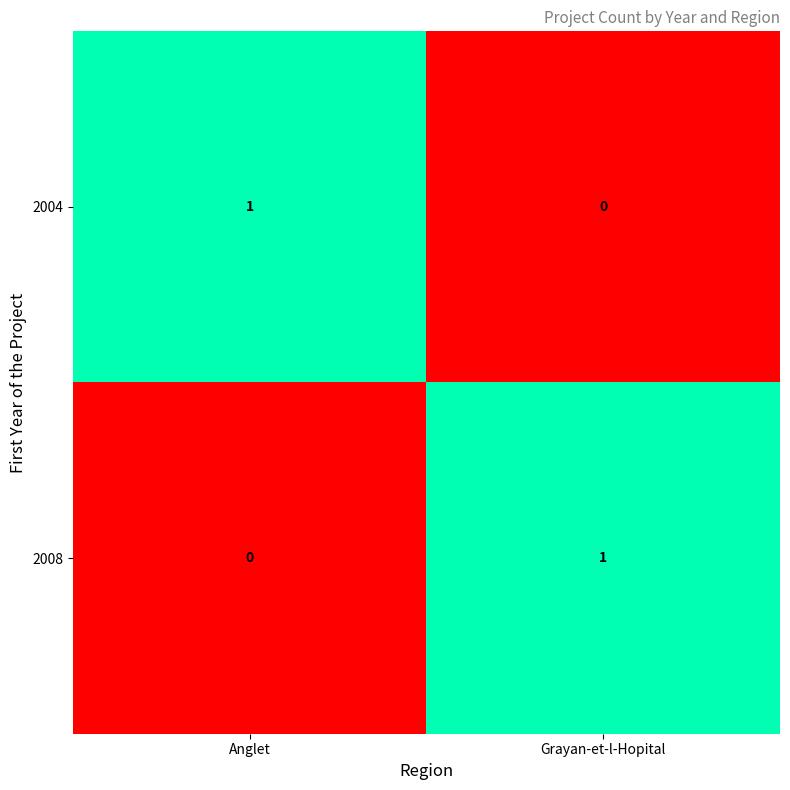

Count the number of categories in the chart.

2